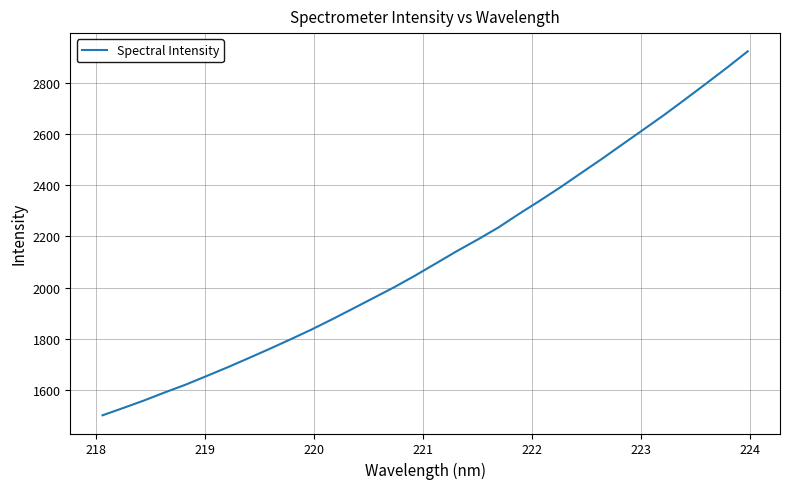

Is this an area chart (filled region under the line)?

No